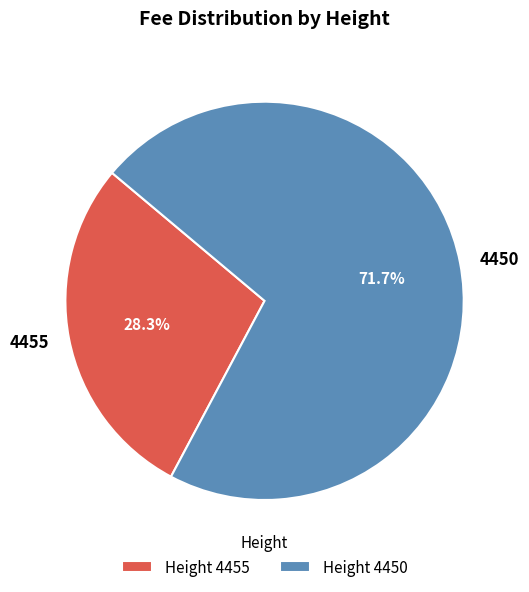

To the nearest percent, what percentage of the pie is 4450?

72%